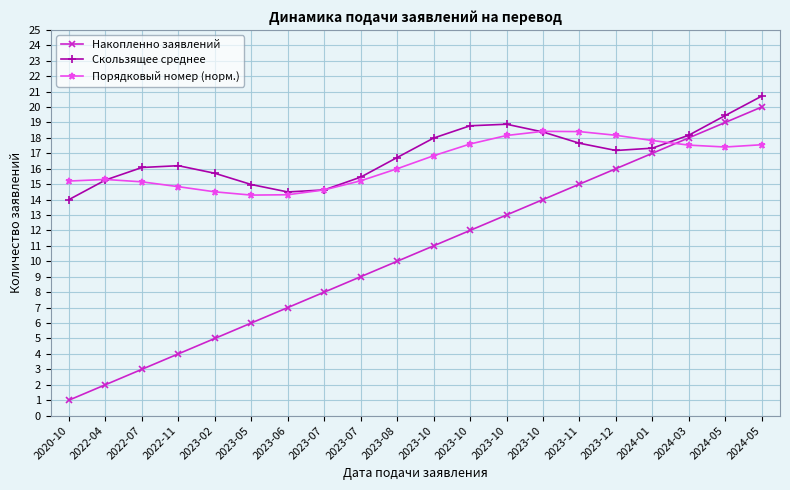

Which series has the largest total across all categories?

Скользящее среднее